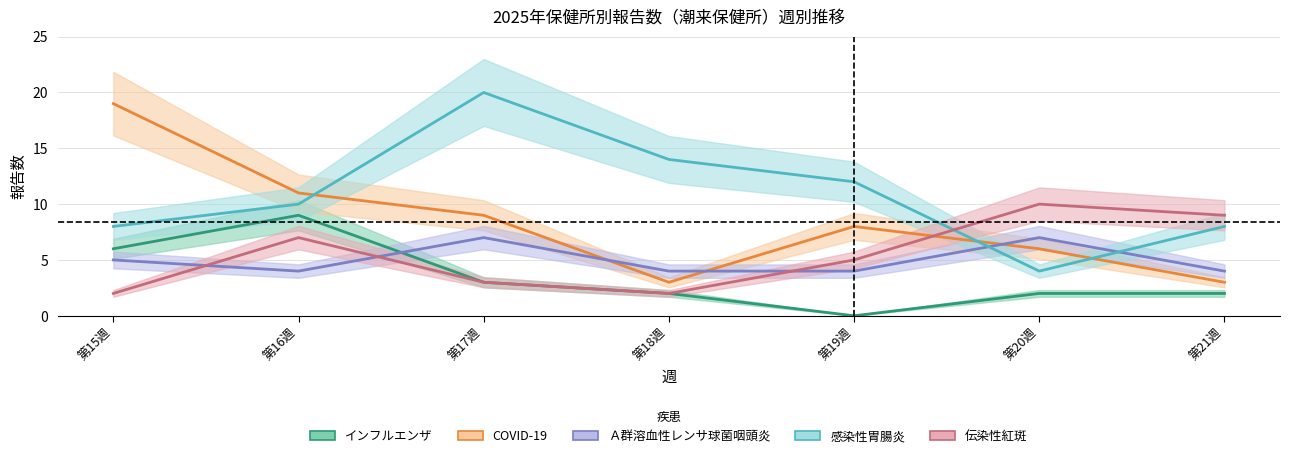

Is it true that COVID-19_line equals 5 at 第18週?

False